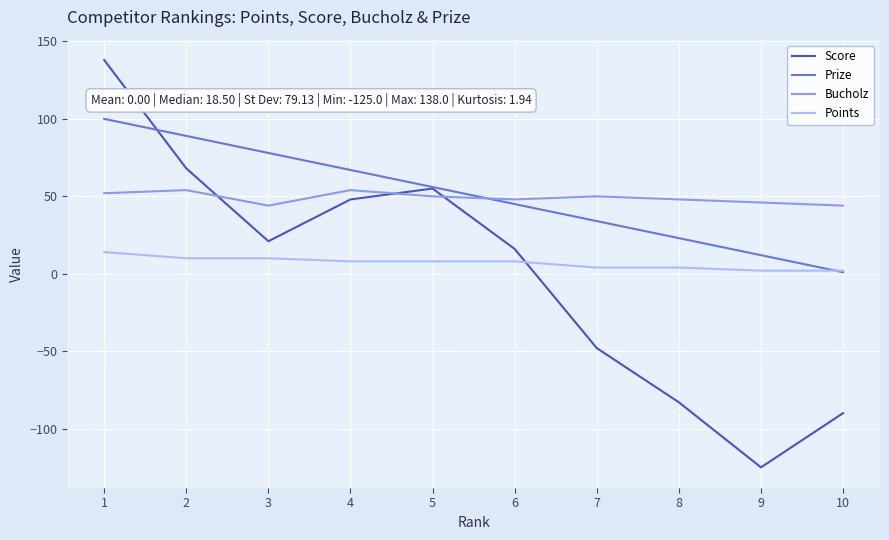

What is the total value across all series at 9?

-65